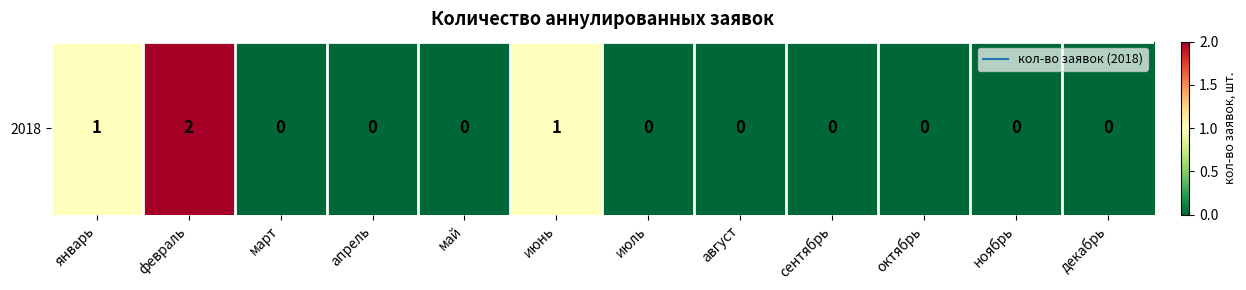

True or false: the data shows 0 at июль.

True